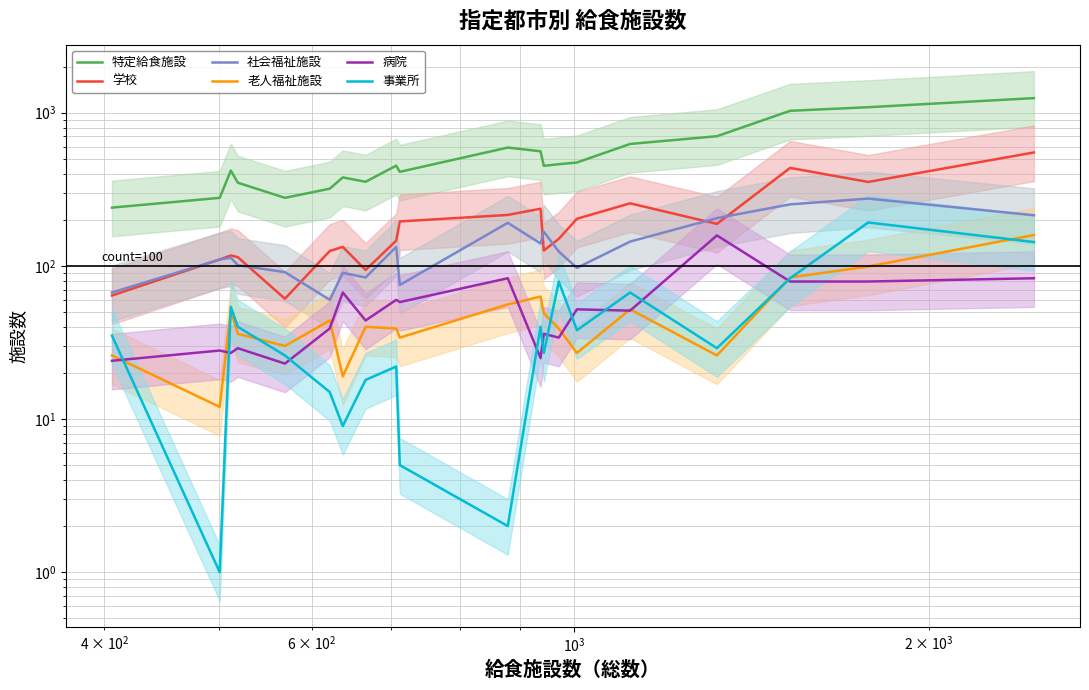

List the series in order of their peak value, lowest first.

病院, 老人福祉施設, 事業所, 社会福祉施設, 学校, 特定給食施設